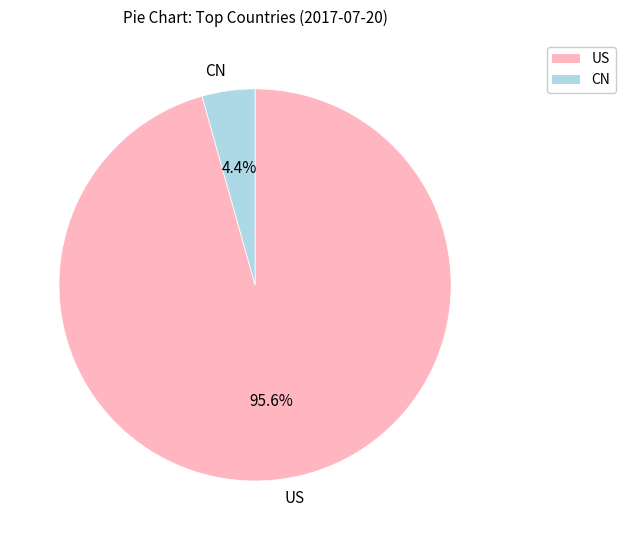

Which has a higher value, US or CN?

US